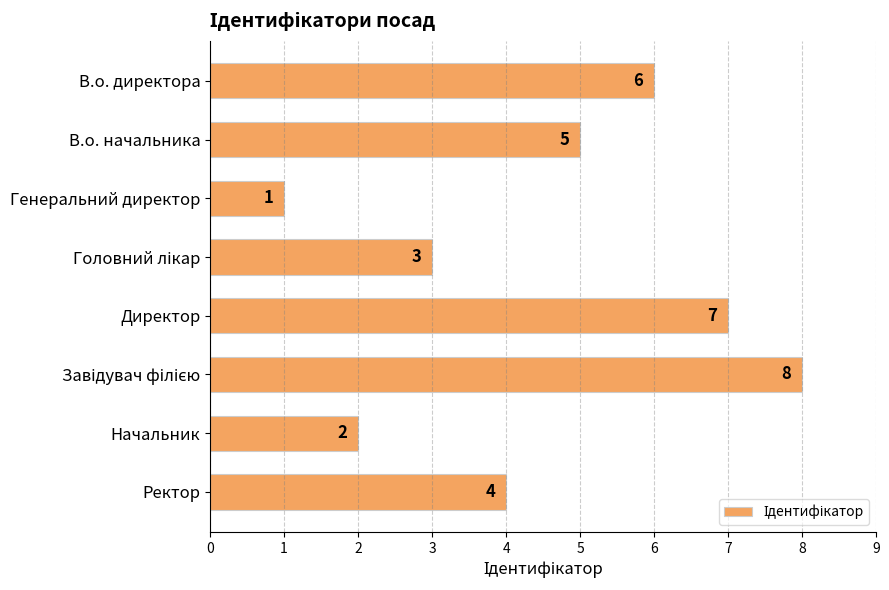

What is the difference between the maximum and second lowest values?

6